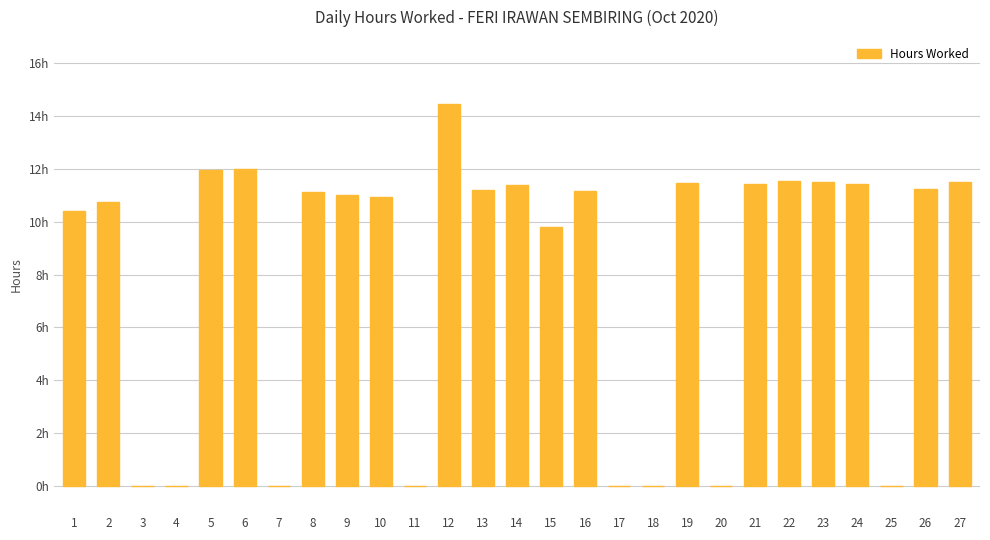

Where does the data first go above 11?

5